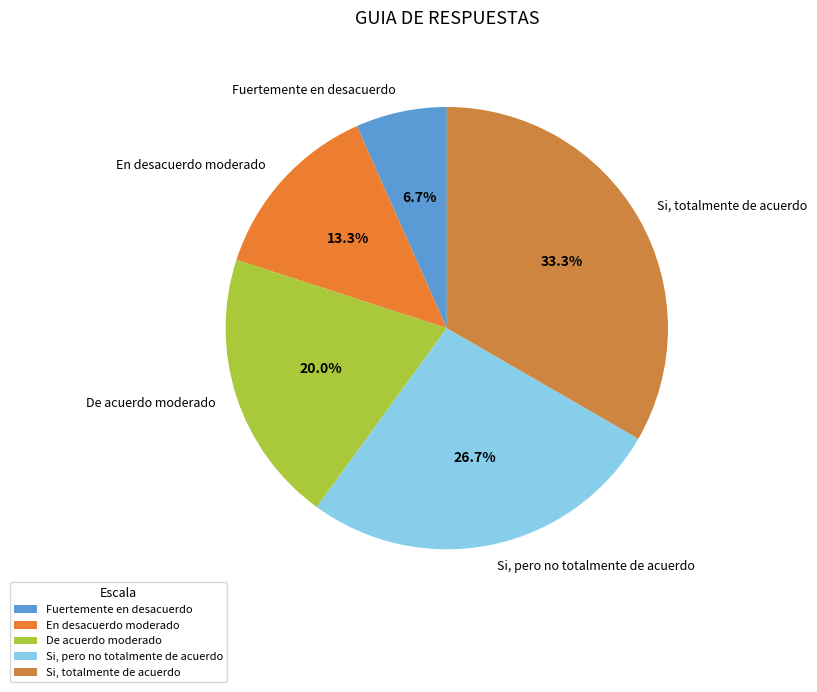

Does Fuertemente en desacuerdo represent more than half of the total?

No